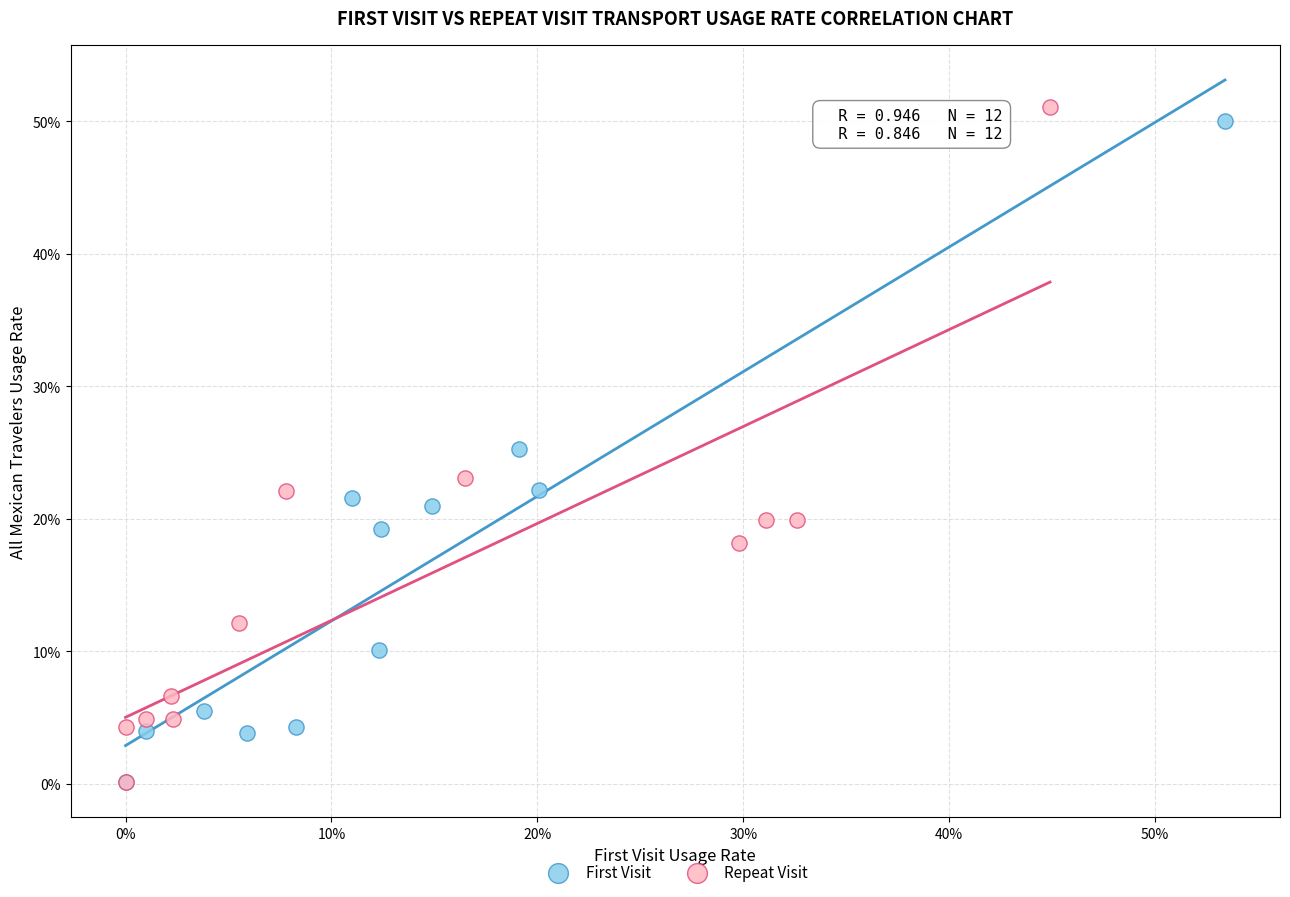

What are all the series names shown in the legend?

First Visit, Repeat Visit